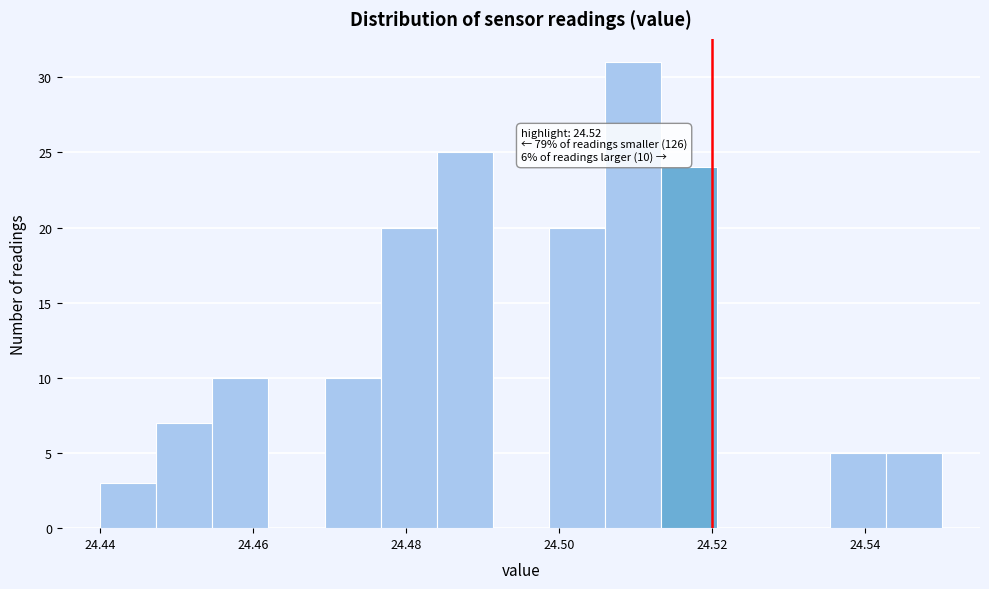

Read against the x-axis, roughly where is the centre of the tallest bar?

24.510